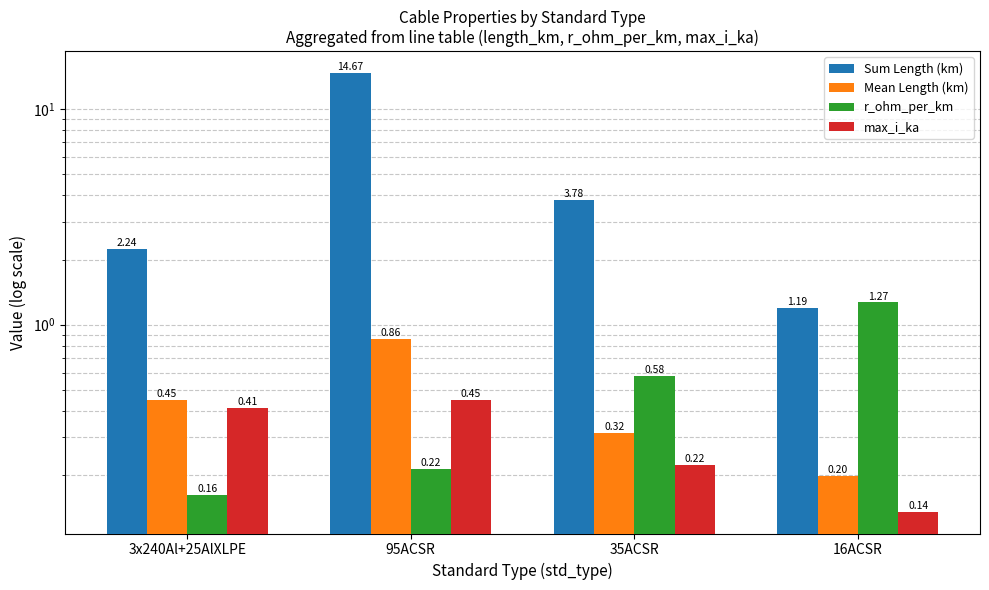

How many data points does each series have?

4